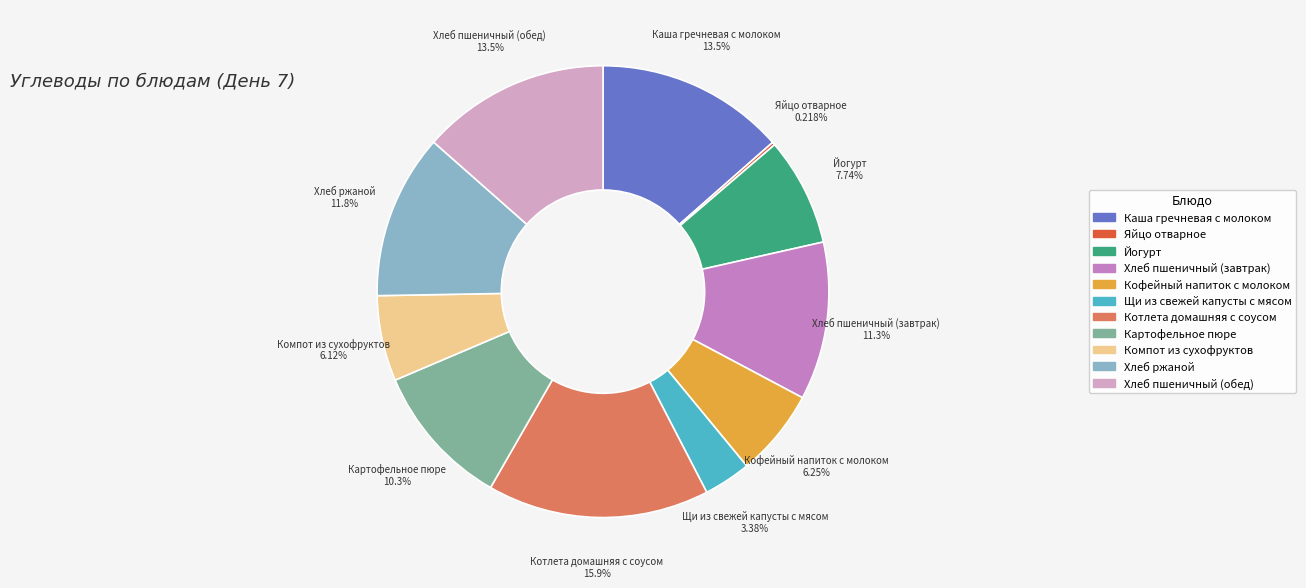

To the nearest percent, what portion does Хлеб ржаной represent?

12%